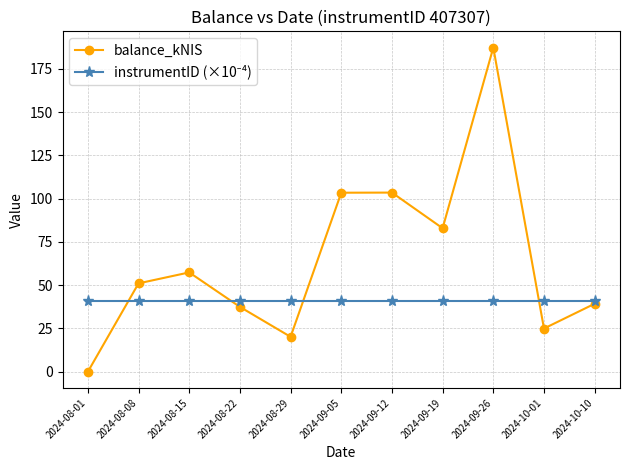

At which label does balance_kNIS reach its minimum?

2024-08-01